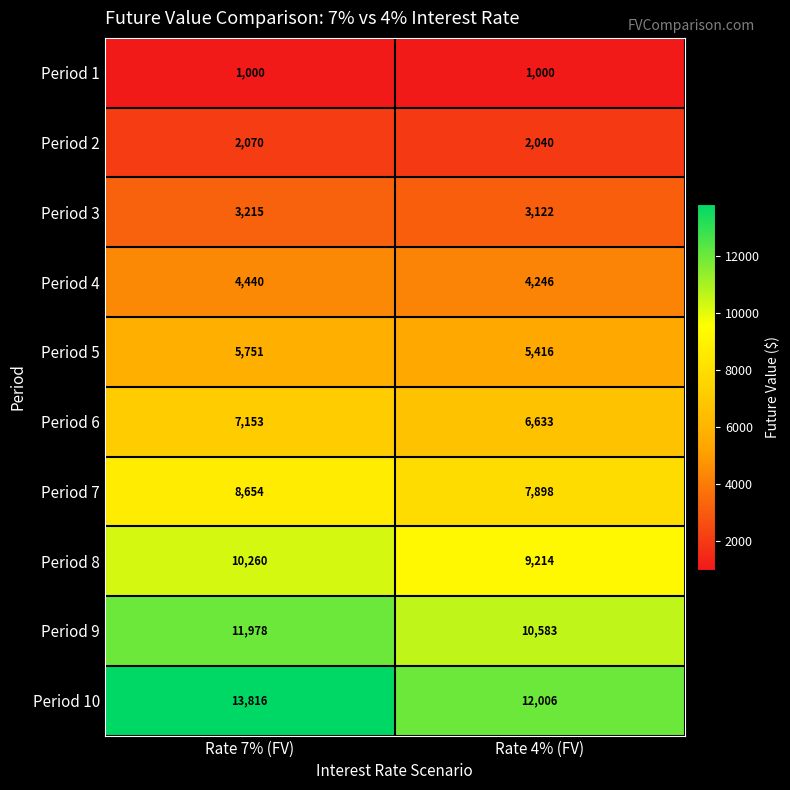

How many series are shown in this chart?

10